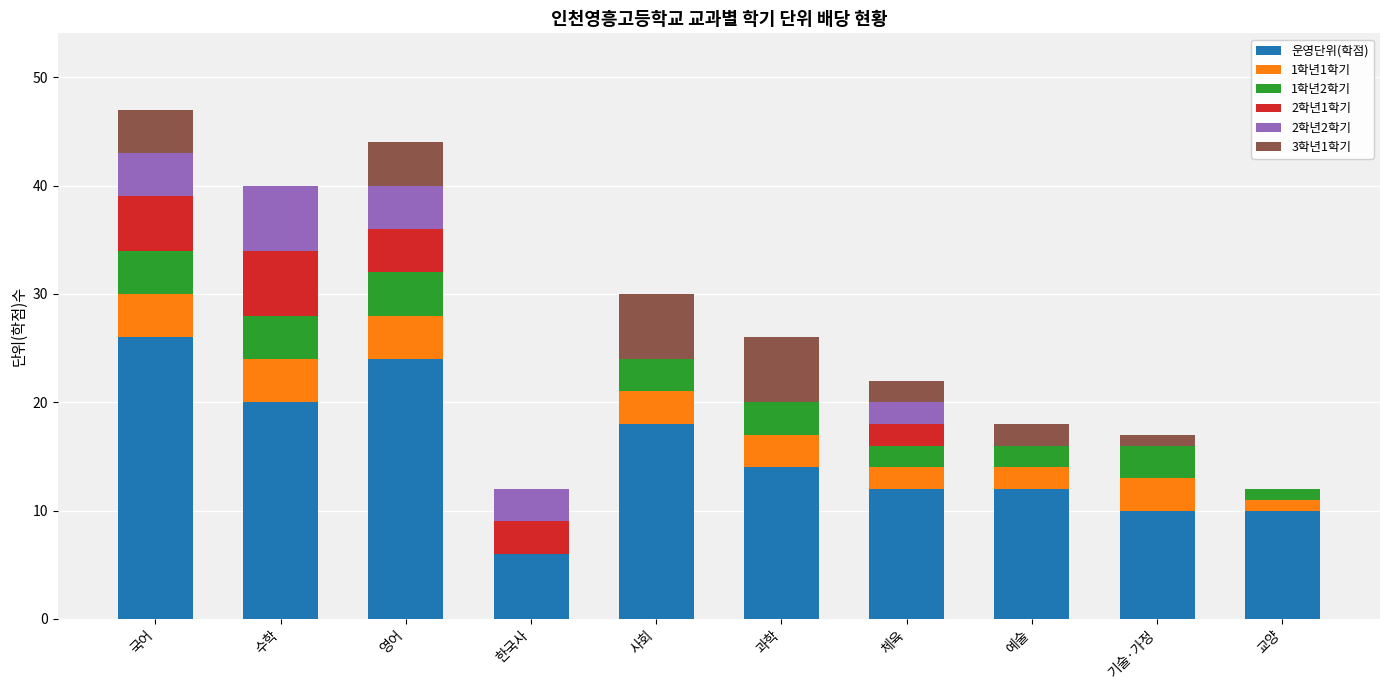

What is the total value across all series at 사회?

30